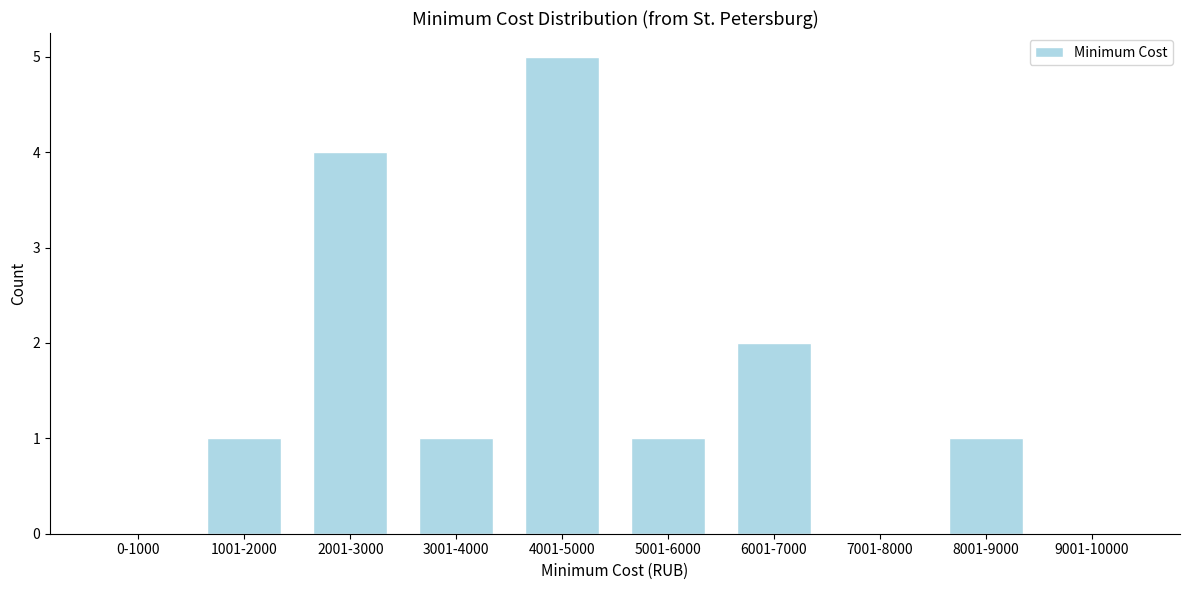

Reading left to right, what are all the values shown in this chart?

0-1000=0	1001-2000=1	2001-3000=4	3001-4000=1	4001-5000=5	5001-6000=1	6001-7000=2	7001-8000=0	8001-9000=1	9001-10000=0